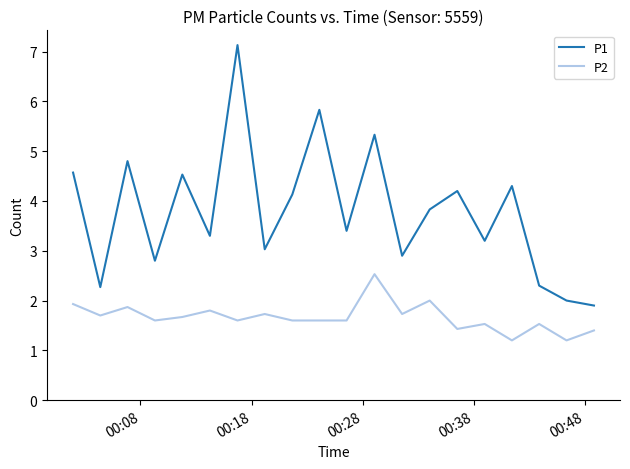

What are all the series names shown in the legend?

P1, P2